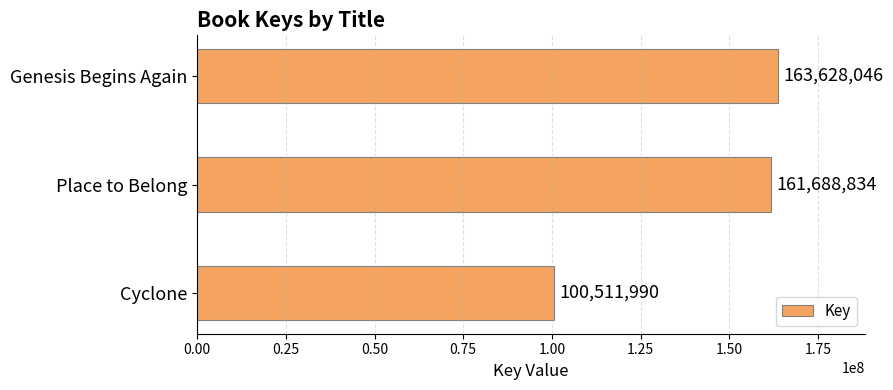

How many categories are shown in the chart?

3